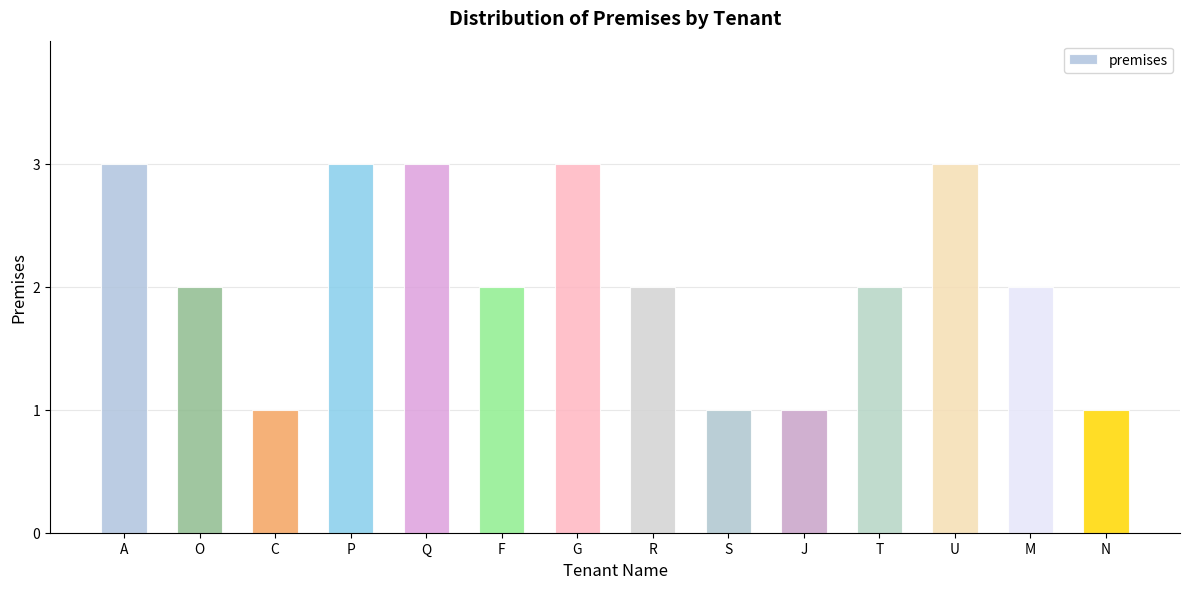

What is the sum of the values at C and U?

4